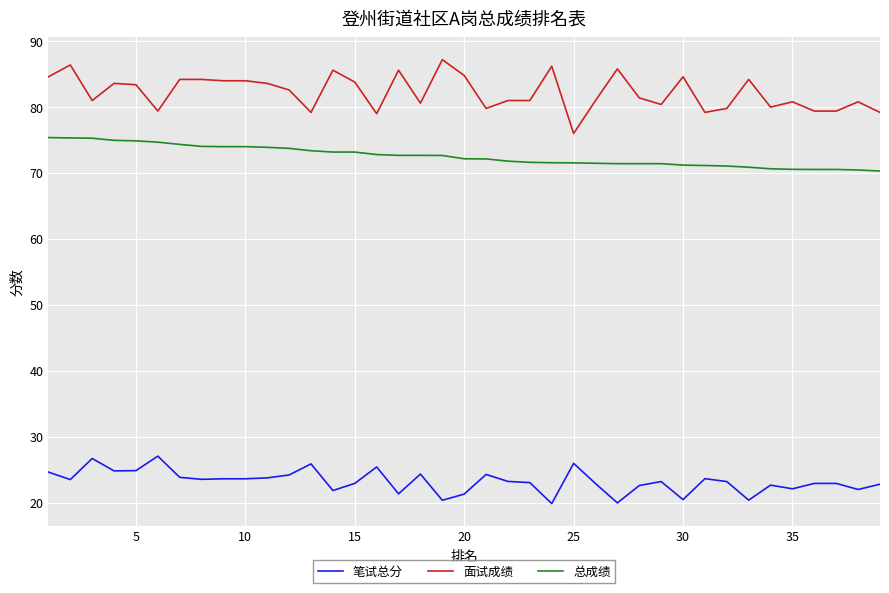

Which series has the largest total across all categories?

面试成绩